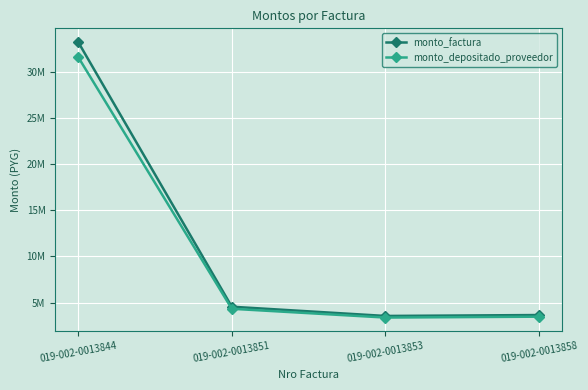

At which label does monto_depositado_proveedor reach its minimum?

019-002-0013853